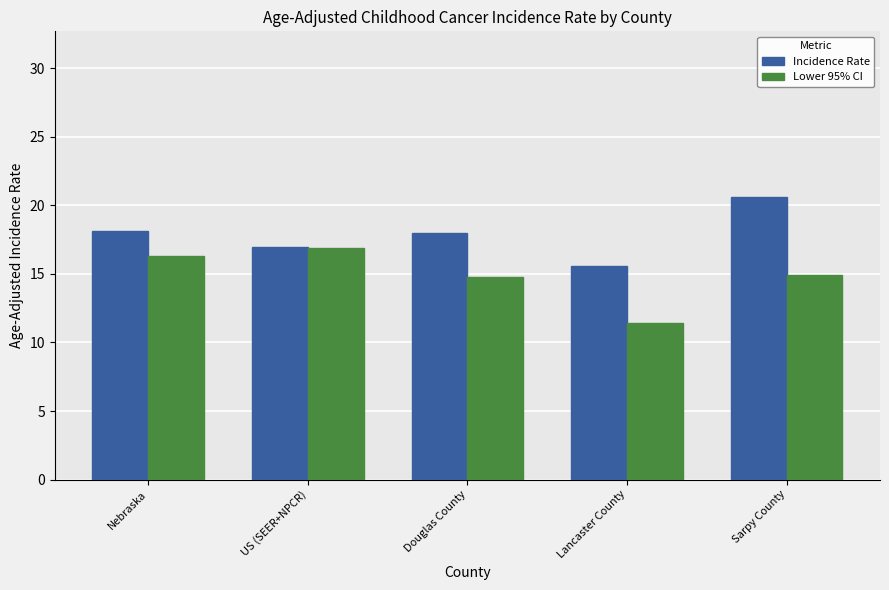

List the series in order of their peak value, highest first.

Incidence Rate, Lower 95% CI